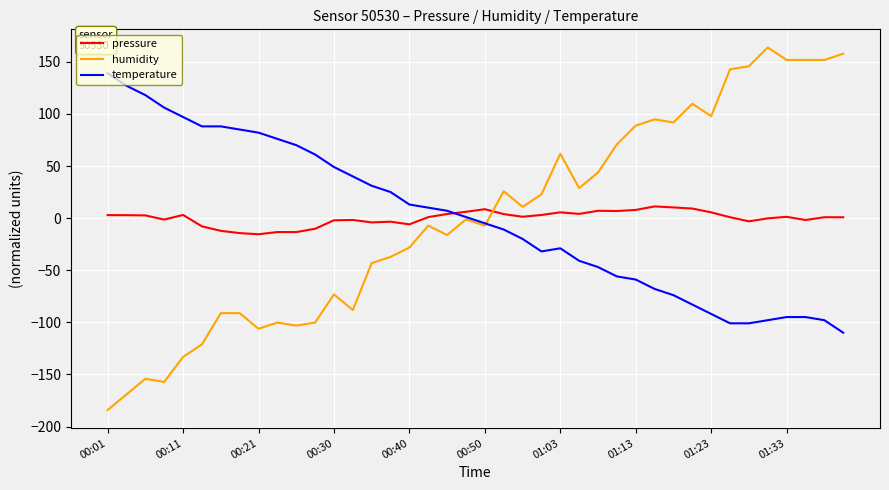

What are all the series names shown in the legend?

pressure, humidity, temperature